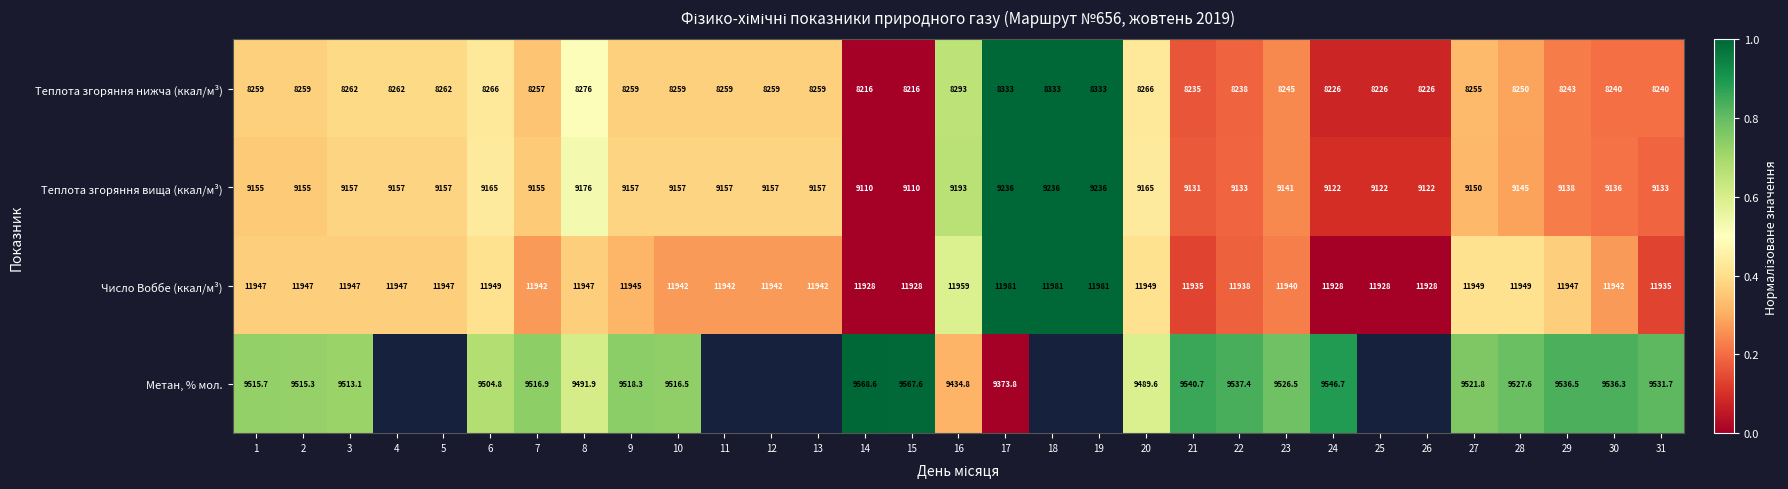

How many values in the Теплота згоряння вища (ккал/м³) series are below 9155?

13